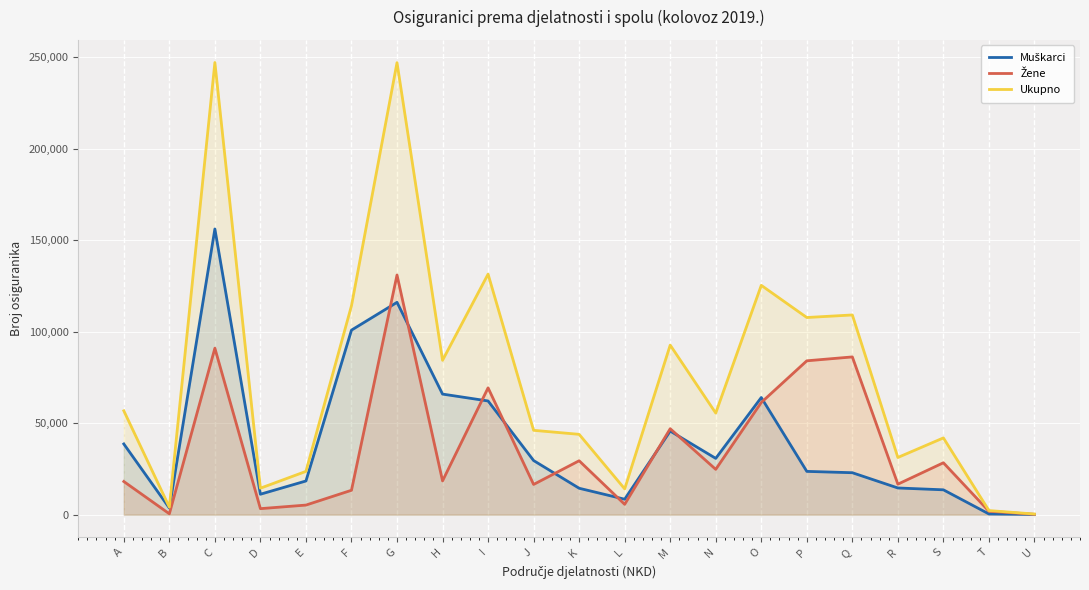

True or false: Ukupno and Muškarci cross at least once.

False